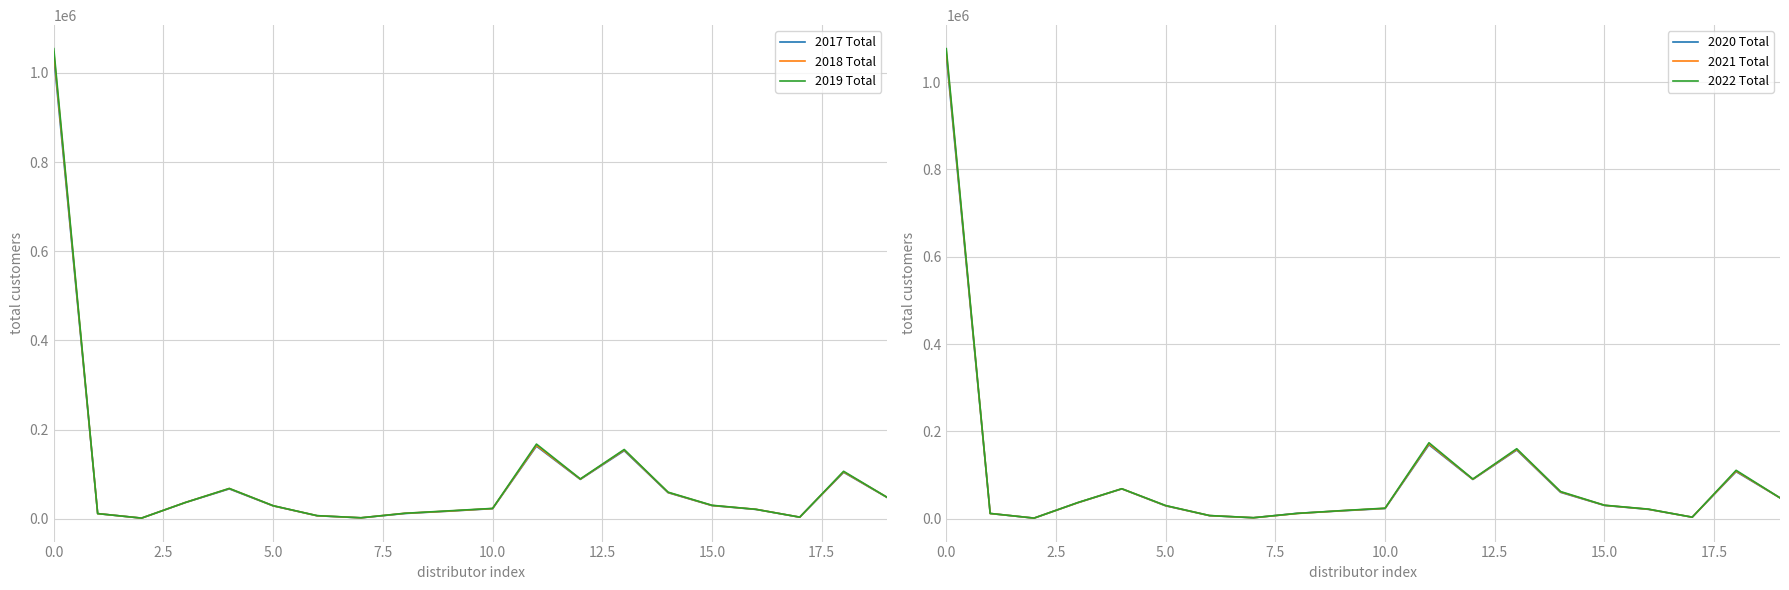

True or false: 2019 Total has a value of 1054614 at 0.0.

True